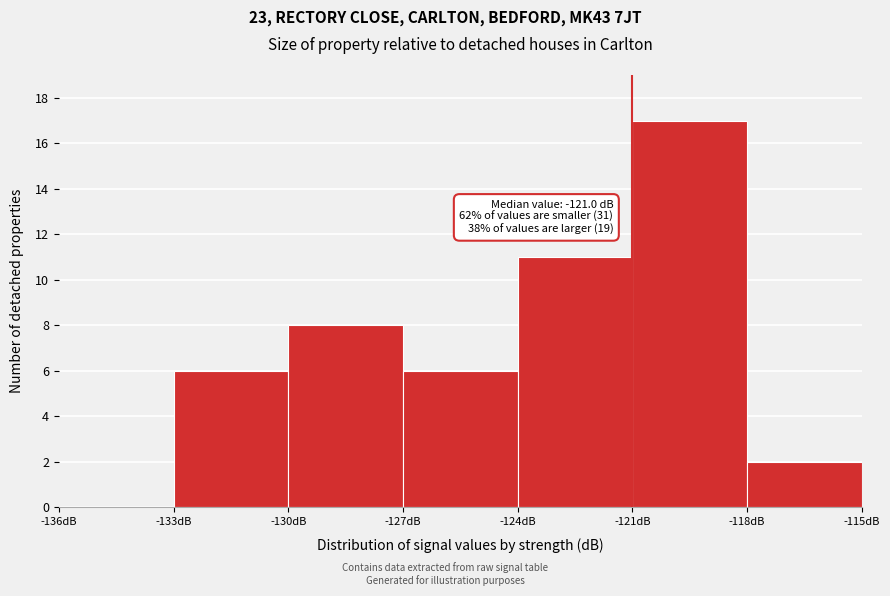

Which range on the x-axis has the tallest bar?

-121 to -118